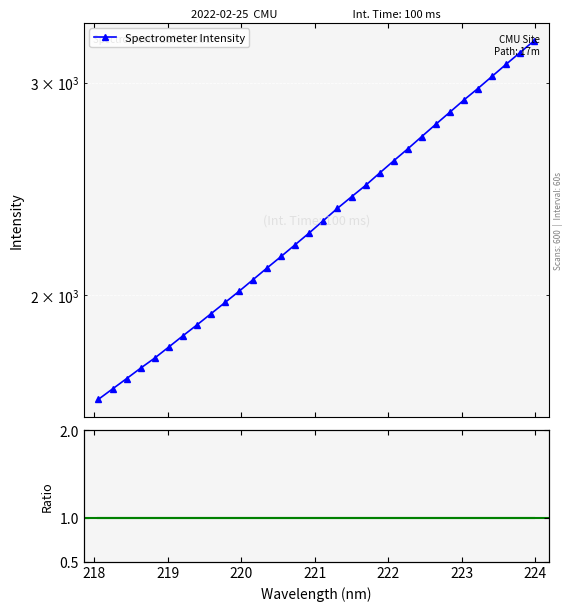

What is the average value?

2339.0